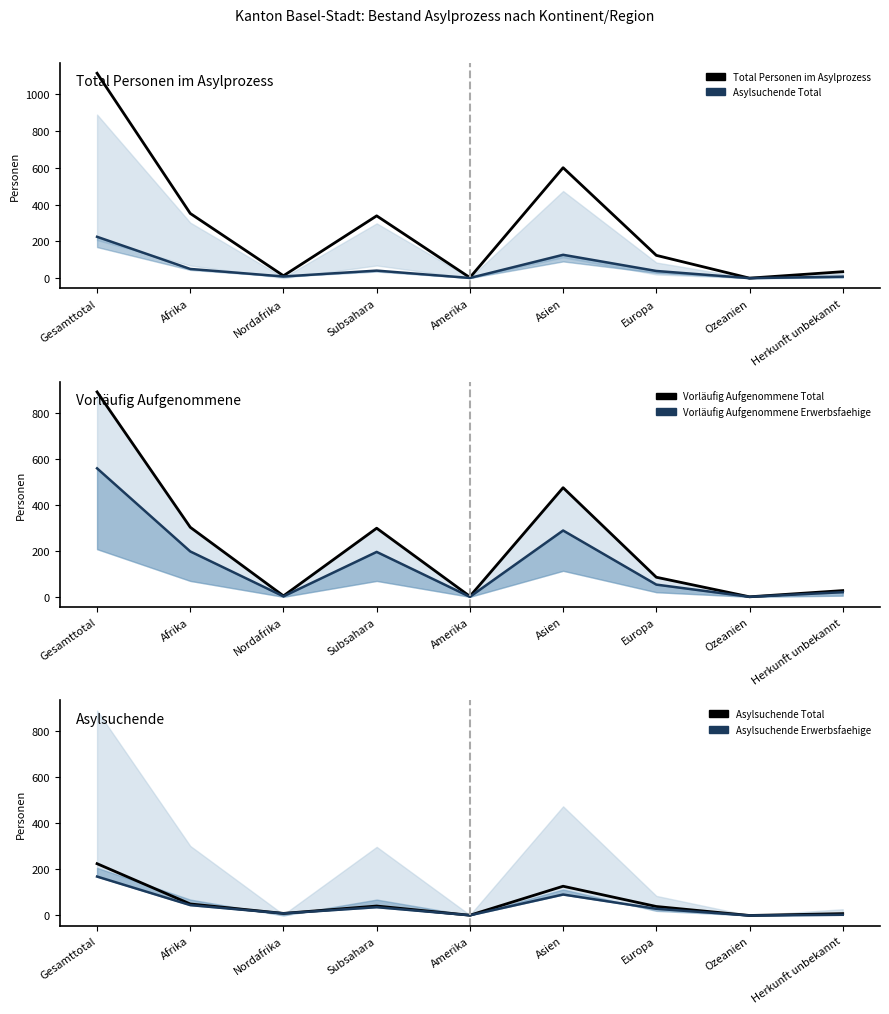

Does the chart have visible grid lines?

No